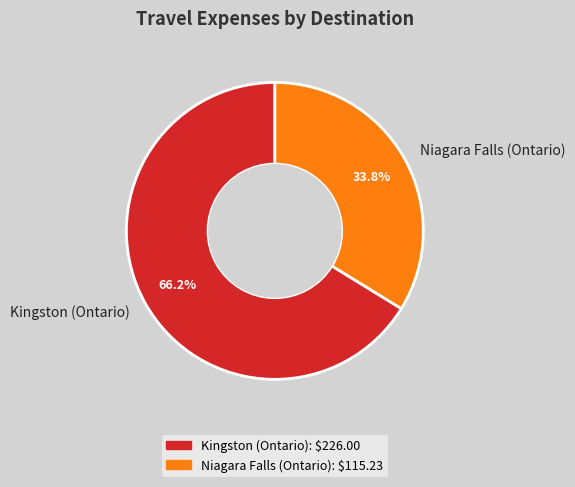

Which category accounts for the majority?

Kingston (Ontario)